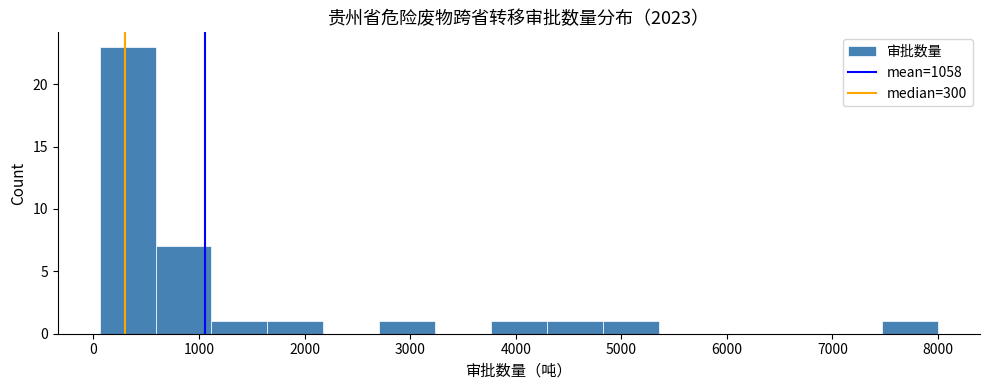

How tall is the bar that spans 600 to 1100 on the x-axis? Neither the bar edges nor the heights are printed on the chart, so give them approximately, as read against the axes.

7